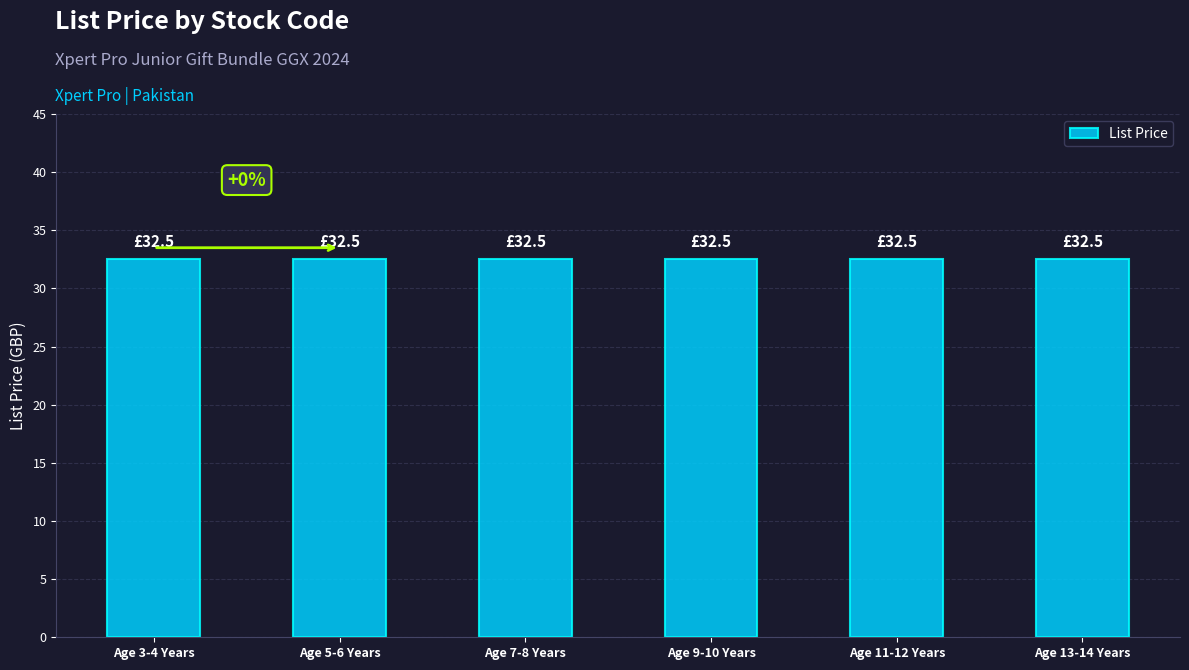

Which series has the largest range (max minus min)?

List Price